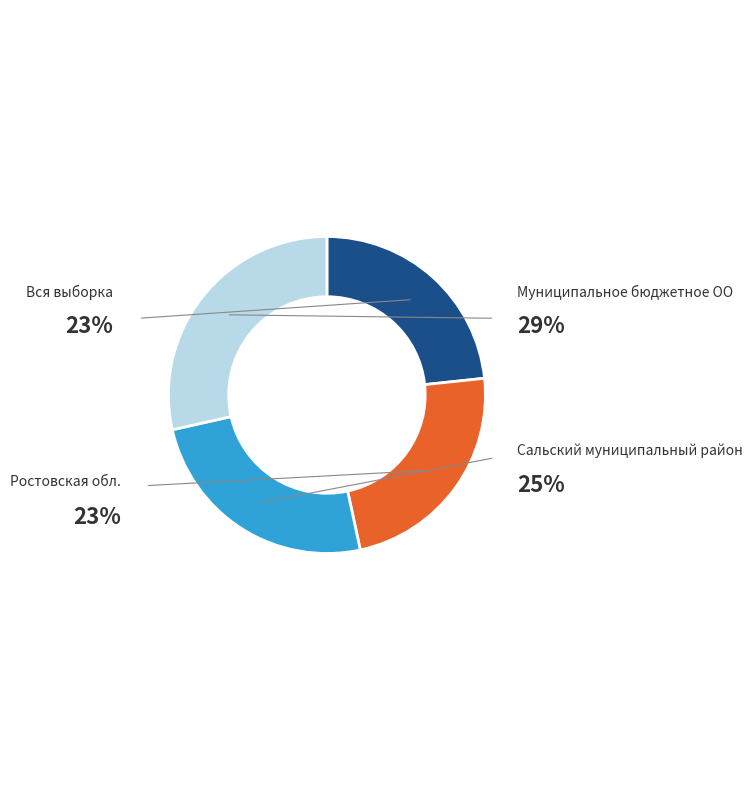

Is Вся выборка the majority of the pie?

No